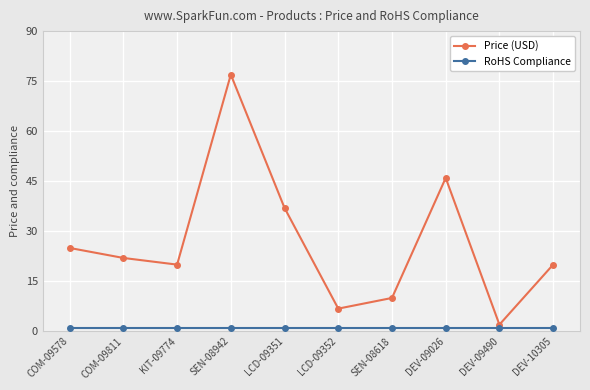

How many data points in Price (USD) are less than 21?

5